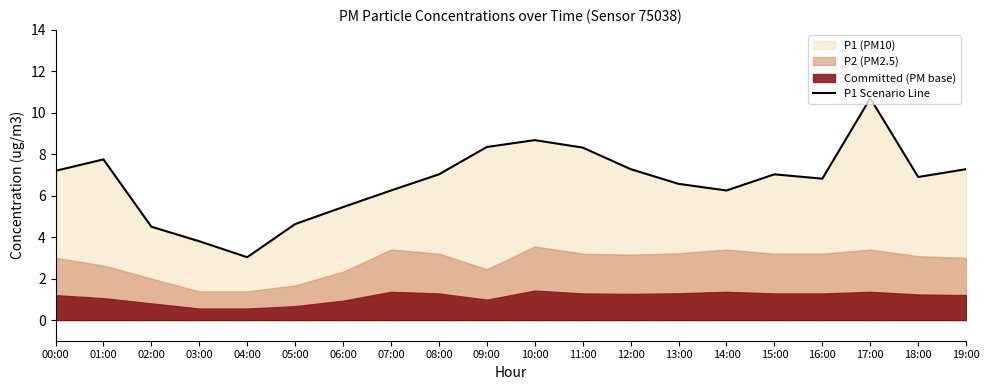

Count the number of categories in the chart.

20